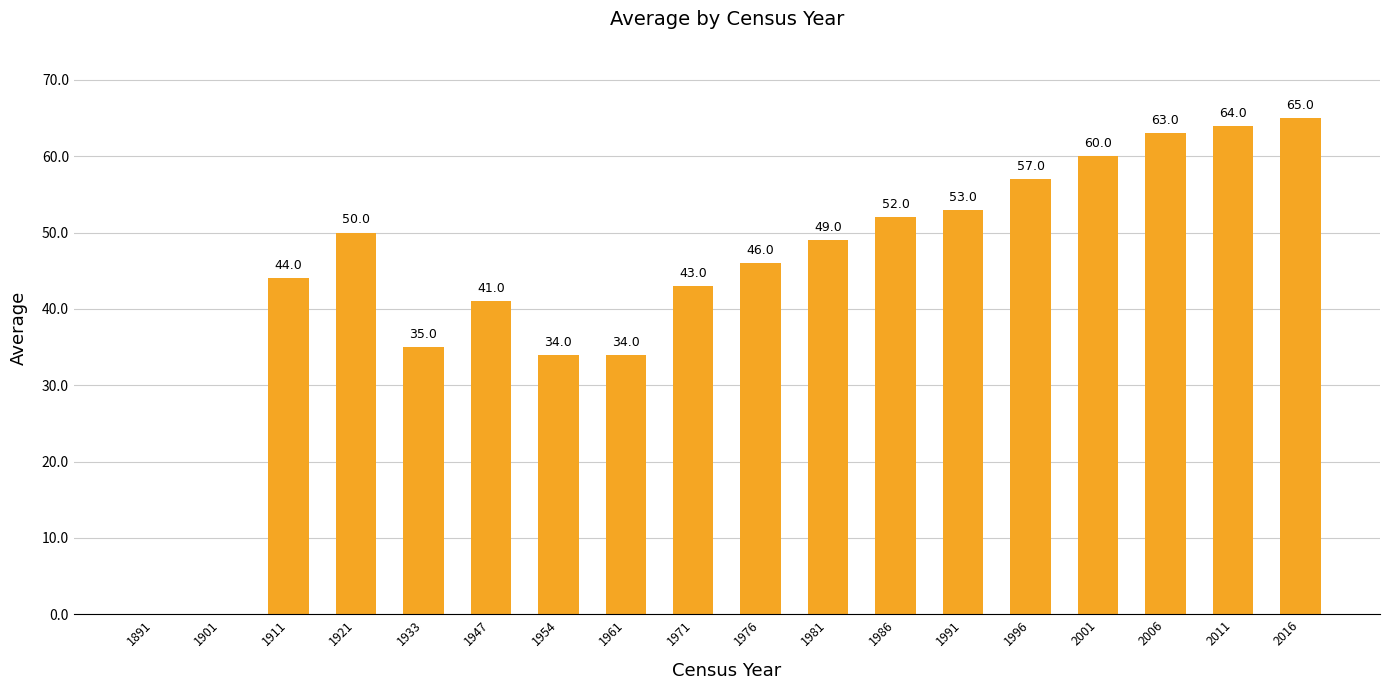

Is it true that the value at 1971 is 19?

False